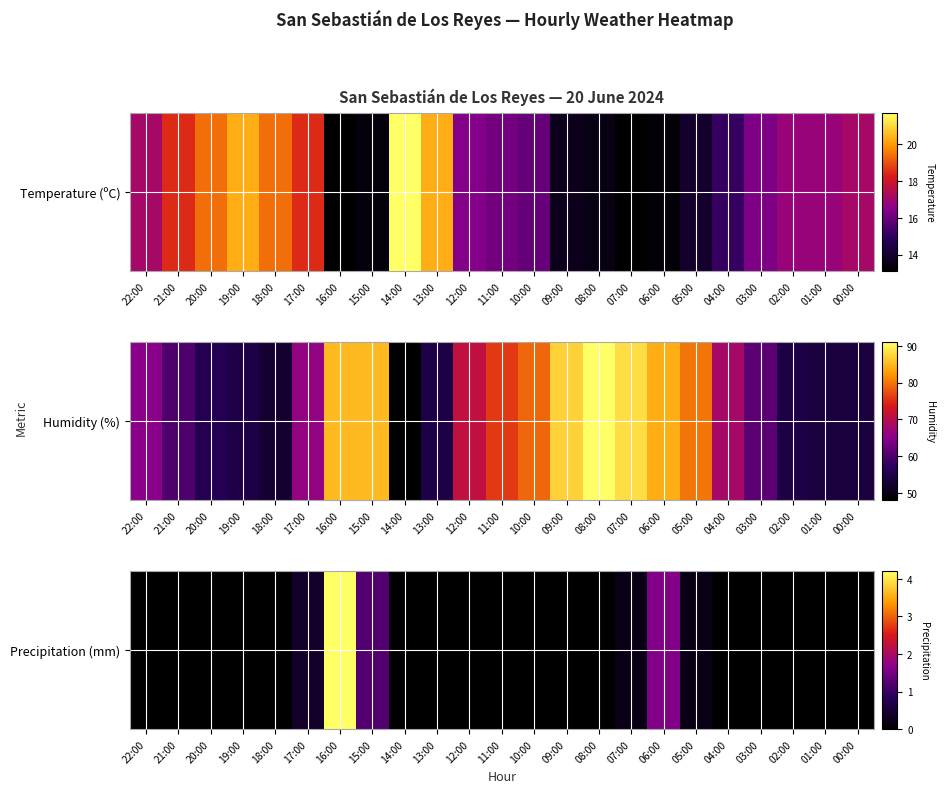

Count the number of categories in the chart.

23